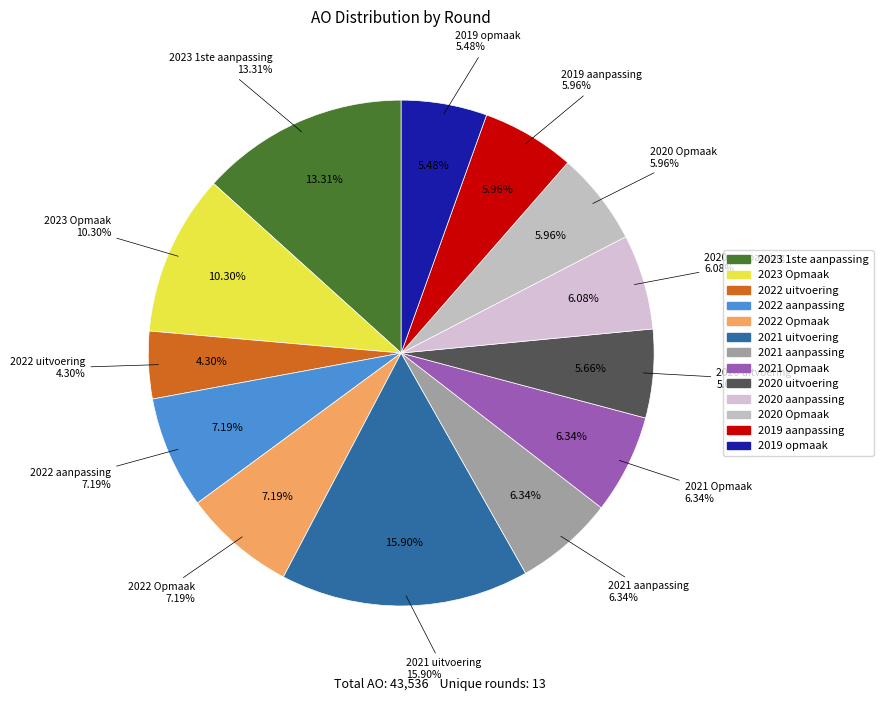

Between 2023 Opmaak and 2021 aanpassing, which is larger?

2023 Opmaak